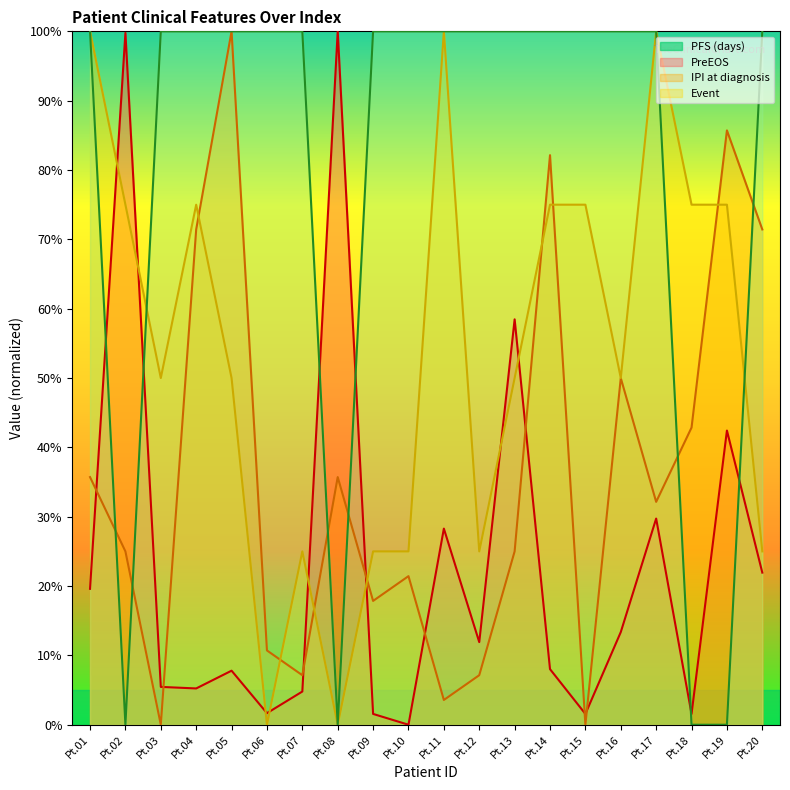

How many lines are shown in the chart?

4